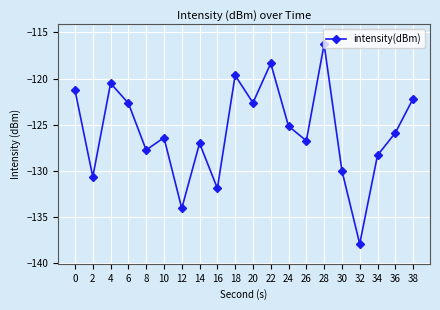

The value at 24 is -125.2. True or false?

True